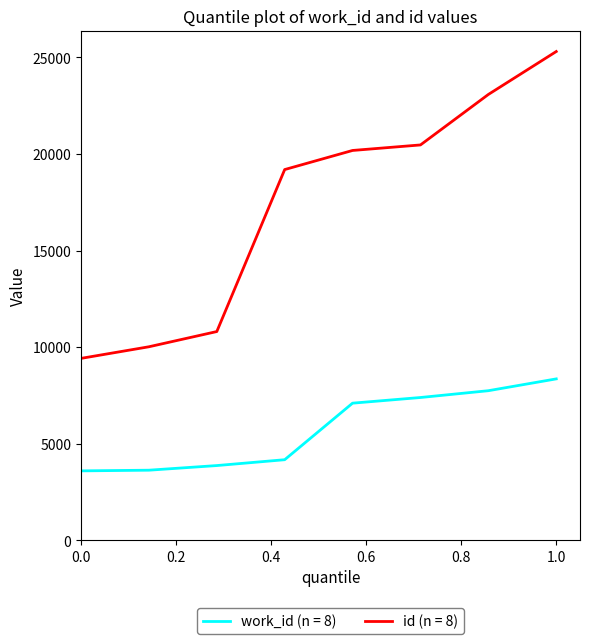

List the series in order of their peak value, lowest first.

work_id (n = 8), id (n = 8)